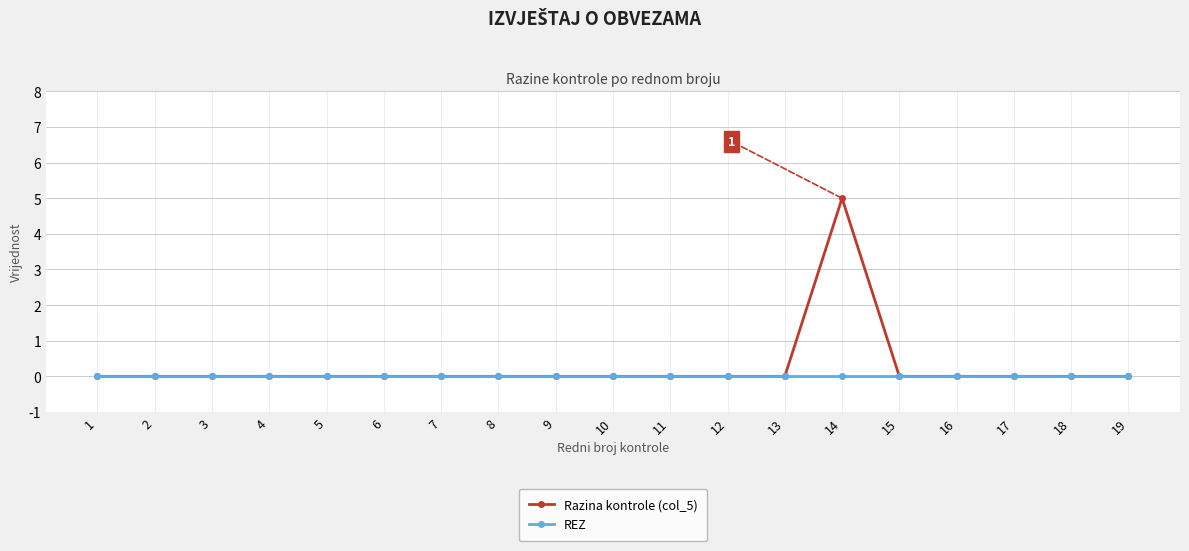

What is the value of the Razina kontrole (col_5) point at the 14th from the left?

5